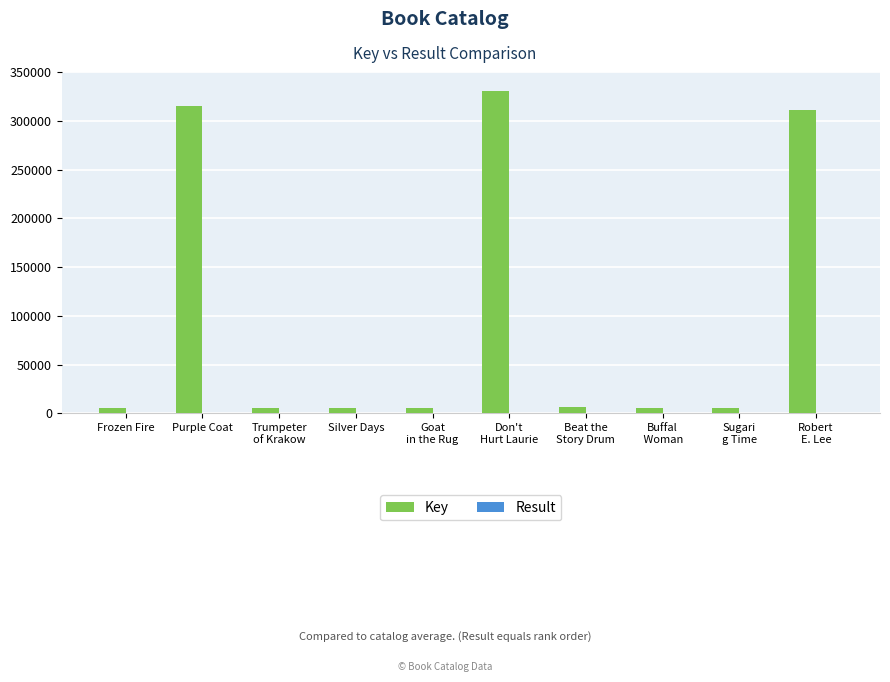

At which category is the sum across all series the highest?

Don't
Hurt Laurie